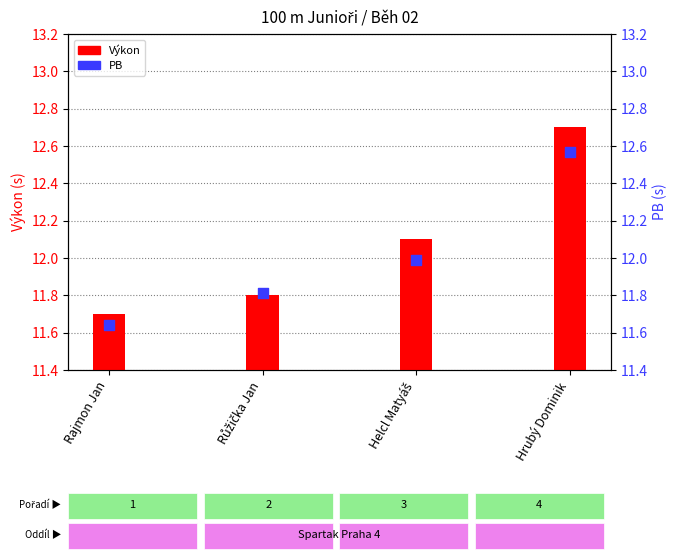

Which series has the largest total across all categories?

Výkon